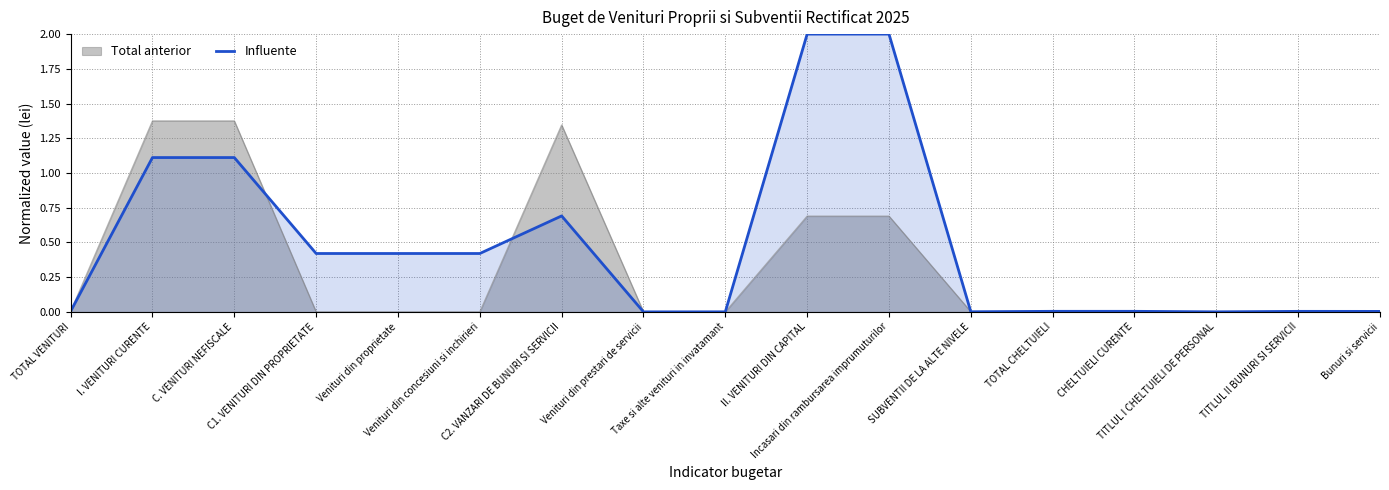

What position from the left is TOTAL CHELTUIELI?

13